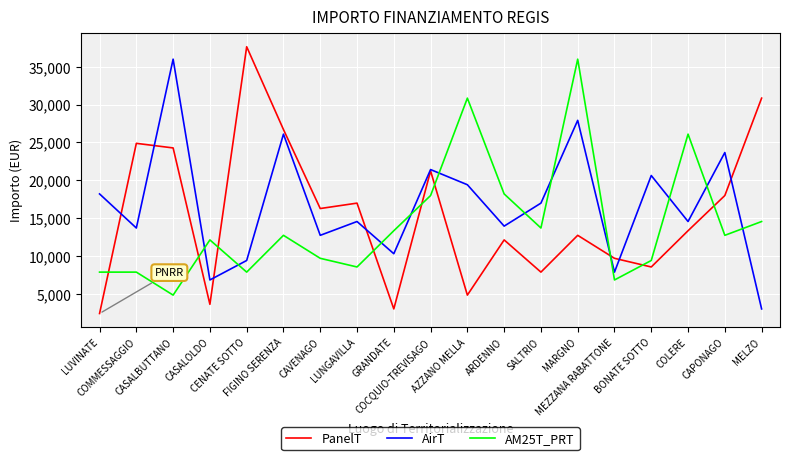

What is the highest value of the AM25T_PRT series?

35994